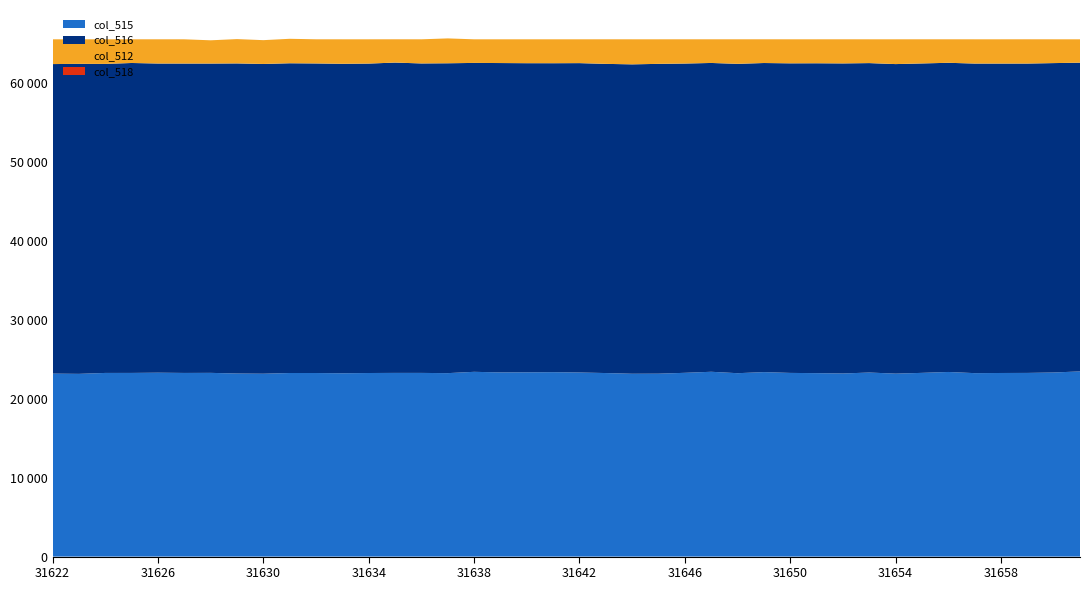

Reading right to left, extract all data points from this chart.

col_515: 31661=23460	31660=23323	31659=23269	31658=23261	31657=23242	31656=23390	31655=23276	31654=23179	31653=23318	31652=23197	31651=23241	31650=23270	31649=23371	31648=23234	31647=23414	31646=23282	31645=23173	31644=23164	31643=23253	31642=23323	31641=23365	31640=23345	31639=23335	31638=23408	31637=23241	31636=23270	31635=23271	31634=23258	31633=23227	31632=23257	31631=23258	31630=23168	31629=23193	31628=23276	31627=23266	31626=23299	31625=23268	31624=23267	31623=23150	31622=23181
col_516: 31661=39115	31660=39199	31659=39194	31658=39201	31657=39221	31656=39170	31655=39202	31654=39217	31653=39204	31652=39285	31651=39259	31650=39222	31649=39161	31648=39194	31647=39125	31646=39183	31645=39252	31644=39199	31643=39170	31642=39195	31641=39141	31640=39164	31639=39193	31638=39136	31637=39259	31636=39208	31635=39316	31634=39203	31633=39206	31632=39220	31631=39243	31630=39244	31629=39288	31628=39188	31627=39199	31626=39169	31625=39268	31624=39152	31623=39276	31622=39217
col_512: 31661=2960	31660=3013	31659=3072	31658=3073	31657=3072	31656=2975	31655=3057	31654=3139	31653=3013	31652=3053	31651=3035	31650=3043	31649=3003	31648=3107	31647=2996	31646=3070	31645=3110	31644=3172	31643=3112	31642=3017	31641=3029	31640=3026	31639=3007	31638=2991	31637=3150	31636=3057	31635=2948	31634=3074	31633=3102	31632=3058	31631=3099	31630=3015	31629=3079	31628=2946	31627=3070	31626=3067	31625=2999	31624=3116	31623=3109	31622=3137
col_518: 31661=0	31660=0	31659=3	31658=0	31657=0	31656=1	31655=1	31654=0	31653=0	31652=1	31651=0	31650=0	31649=2	31648=1	31647=1	31646=1	31645=0	31644=0	31643=1	31642=0	31641=0	31640=0	31639=0	31638=0	31637=0	31636=0	31635=3	31634=0	31633=0	31632=1	31631=0	31630=1	31629=1	31628=0	31627=0	31626=1	31625=2	31624=1	31623=0	31622=0